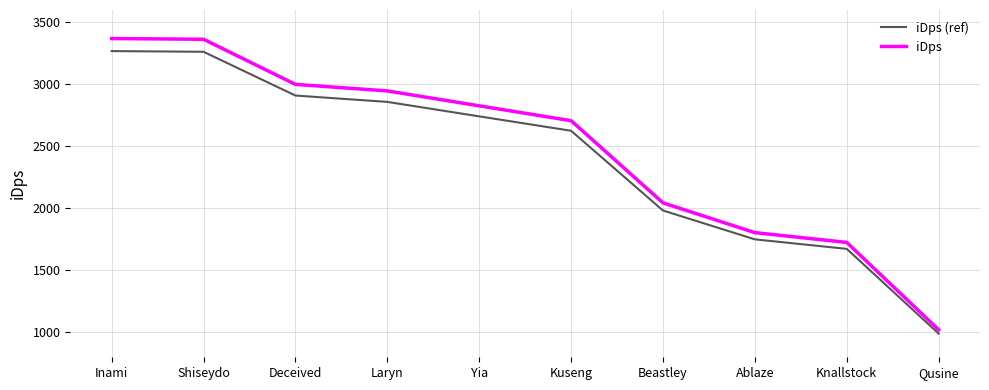

True or false: iDps (ref) and iDps intersect in this chart.

False